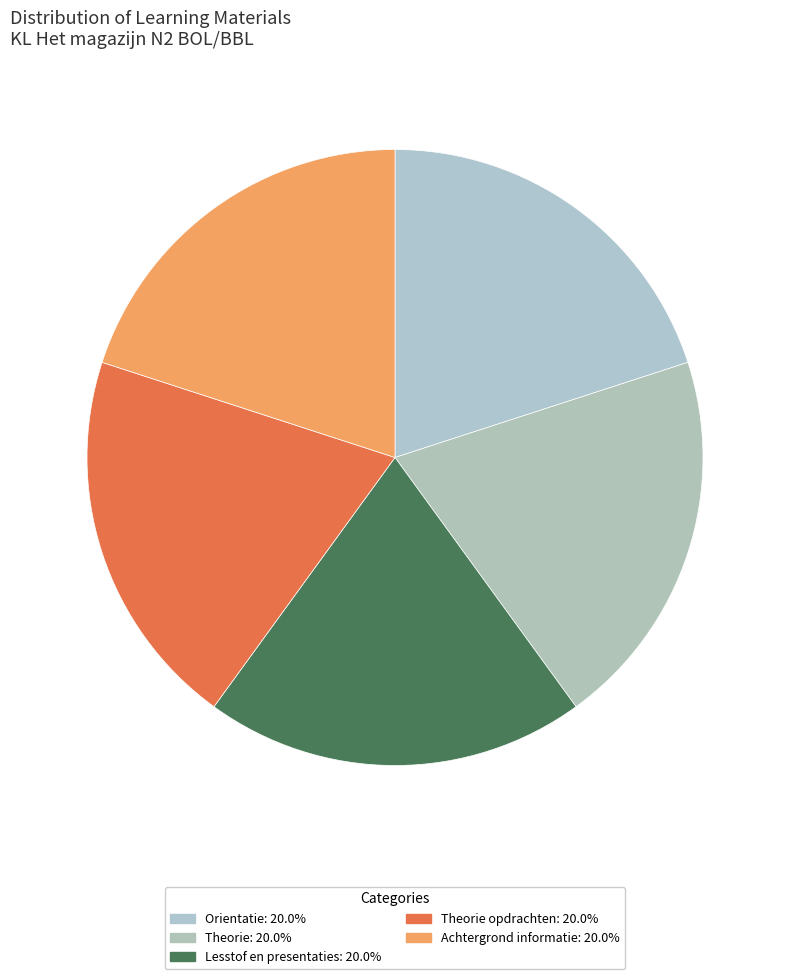

How many slices are in this pie chart?

5